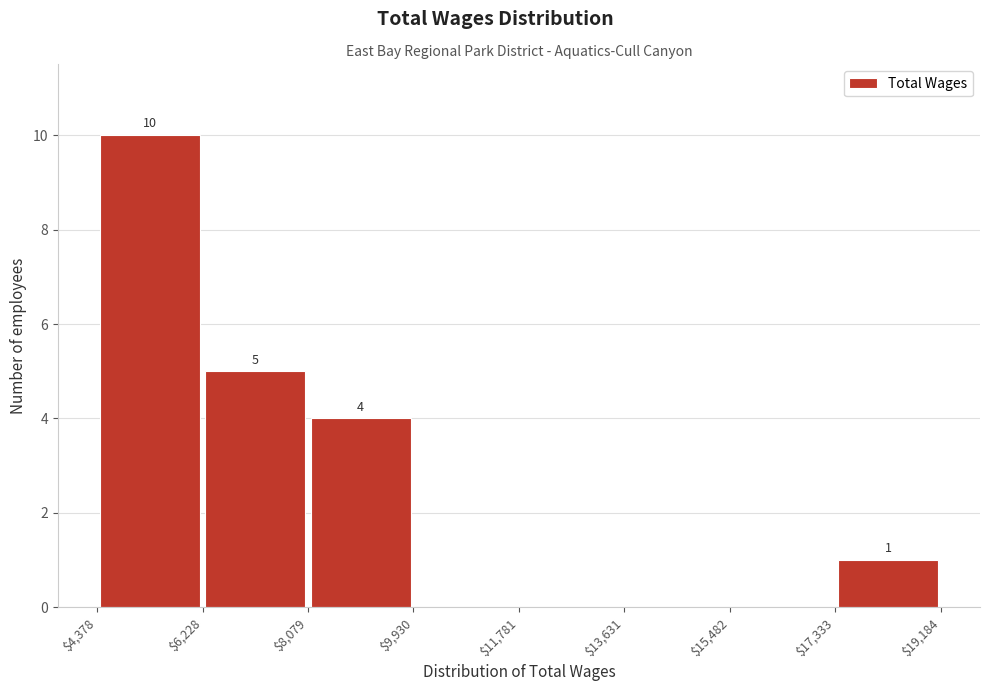

Over which range of the x-axis is the bar tallest?

$4,378 to $6,228